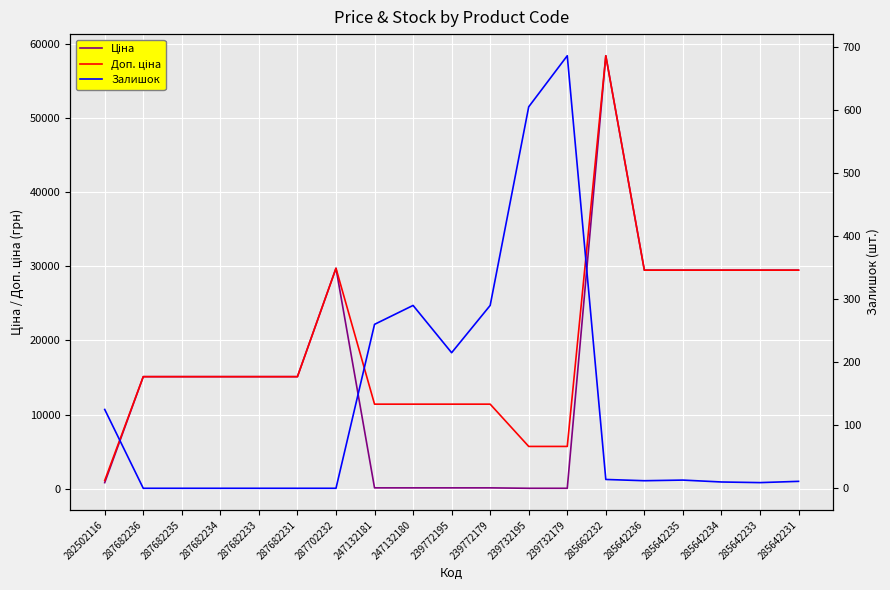

Which series has the largest total across all categories?

Доп. ціна